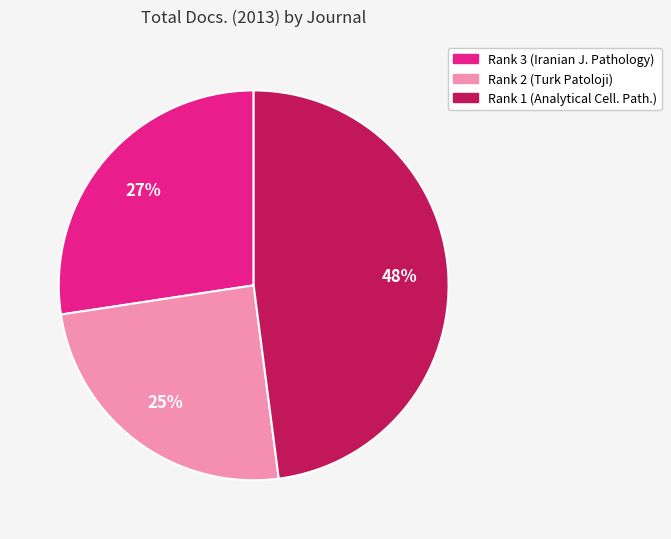

Between Rank 3 (Iranian J. Pathology) and Rank 2 (Turk Patoloji), which is larger?

Rank 3 (Iranian J. Pathology)